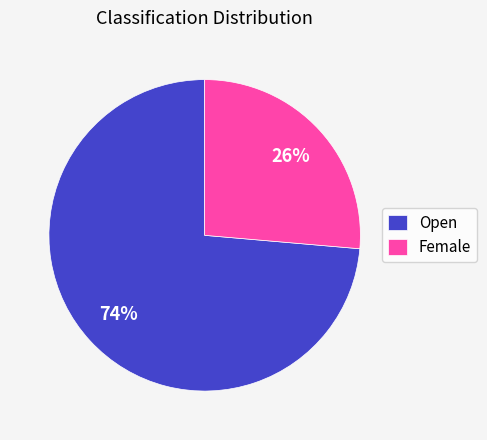

To the nearest percent, what portion does Female represent?

26%